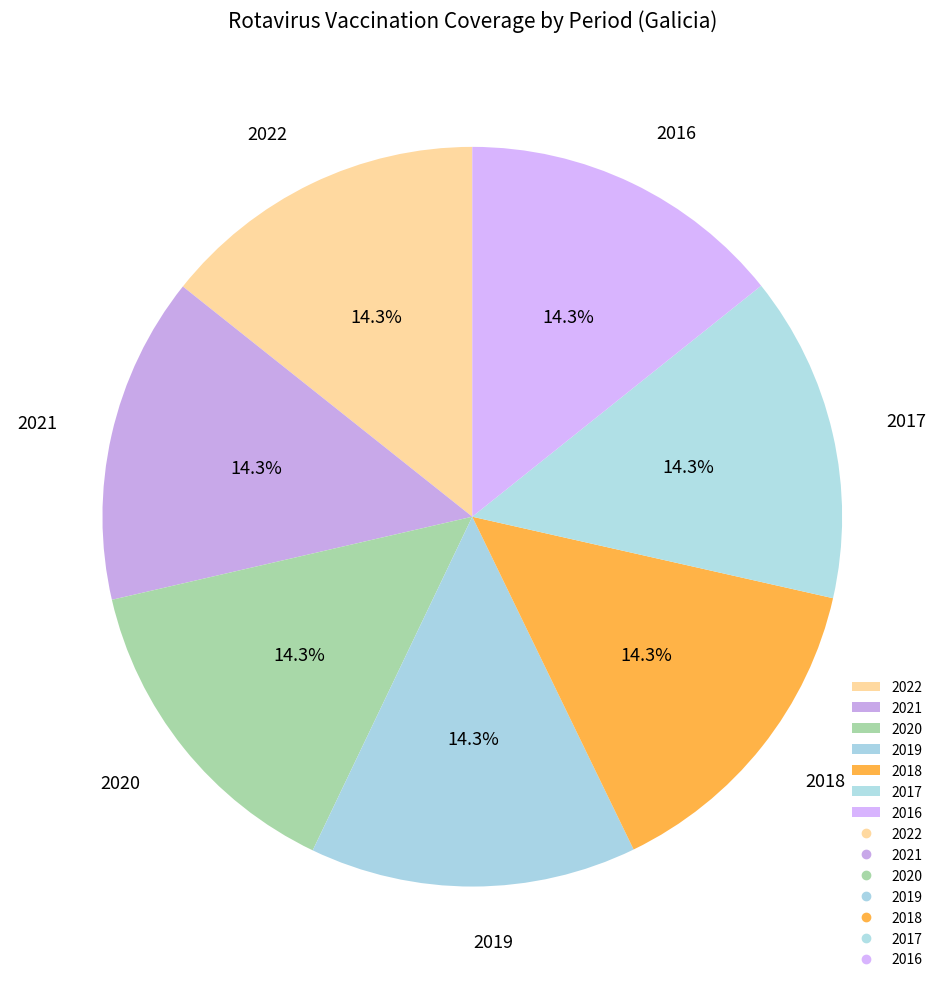

Is 2017 the majority of the pie?

No